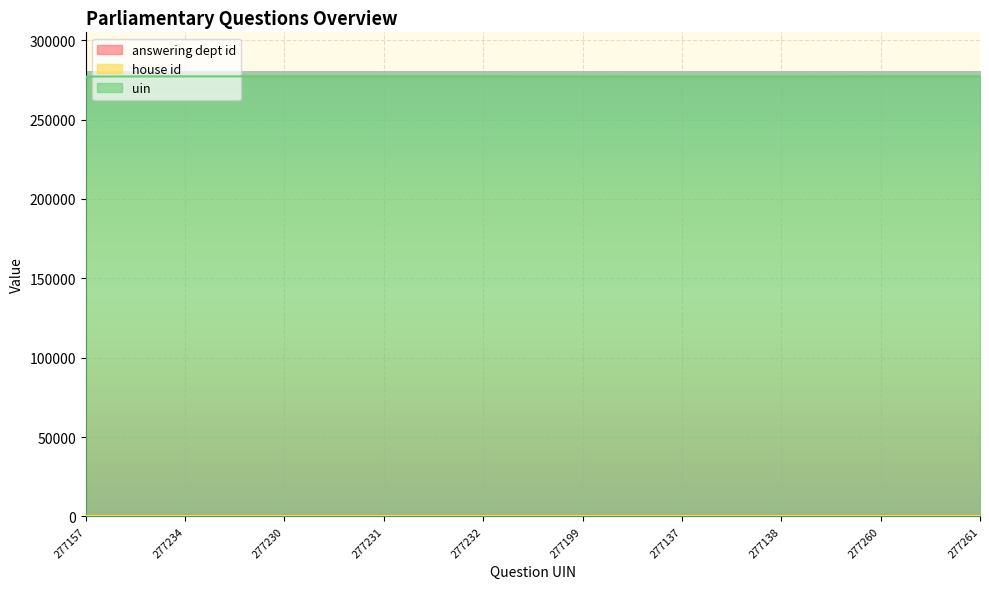

Rank the categories by uin value from highest to lowest.

277261, 277260, 277234, 277232, 277231, 277230, 277199, 277157, 277138, 277137